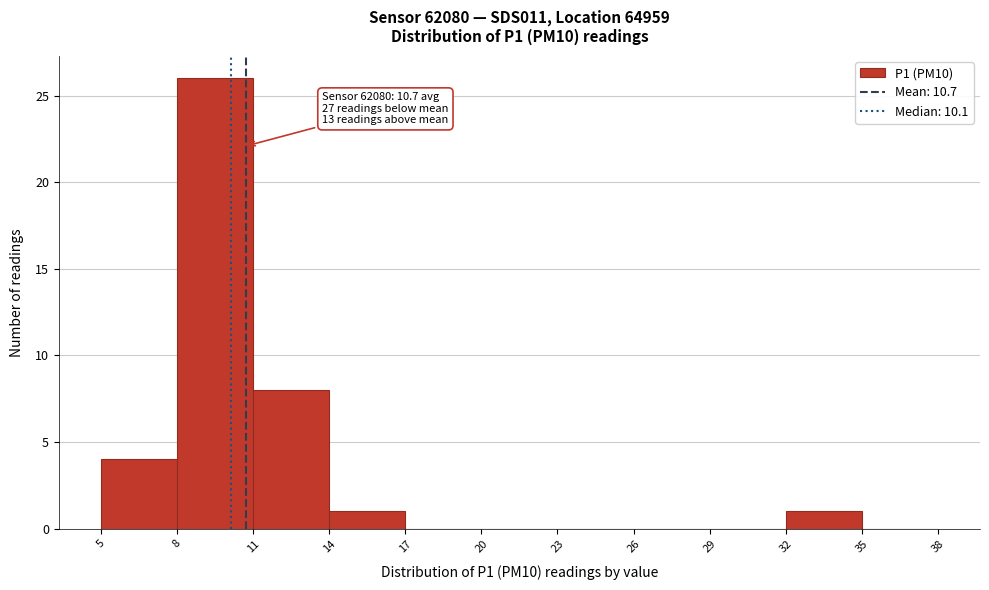

Over which range of the x-axis is the bar tallest?

8 to 11